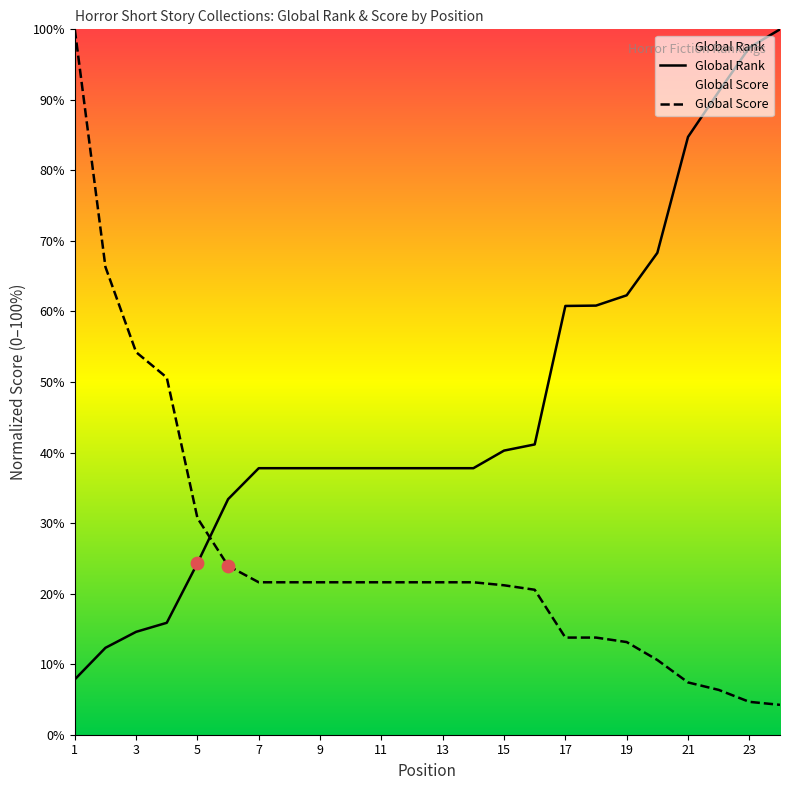

Which series reaches the minimum Y coordinate?

Global Score